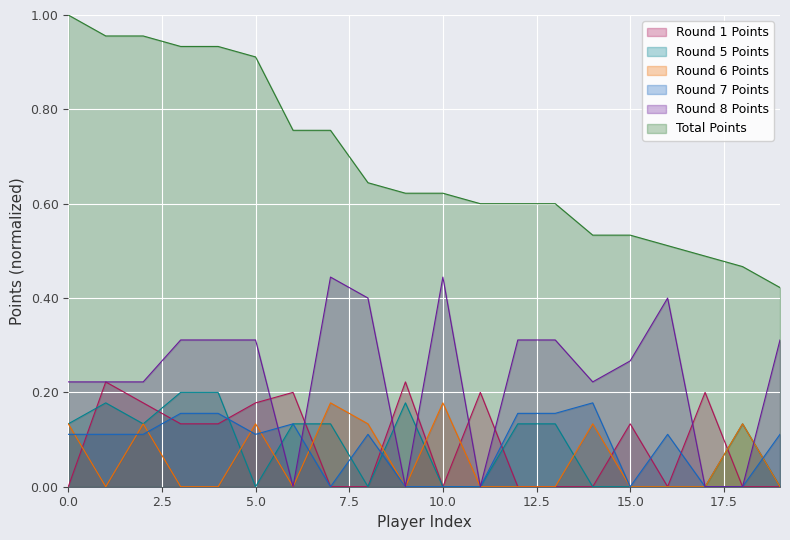

True or false: Round 1 Points and Total Points intersect in this chart.

False